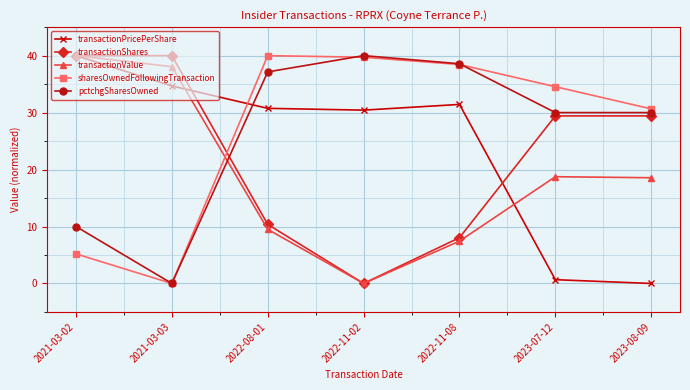

How many values in transactionPricePerShare are above zero?

6